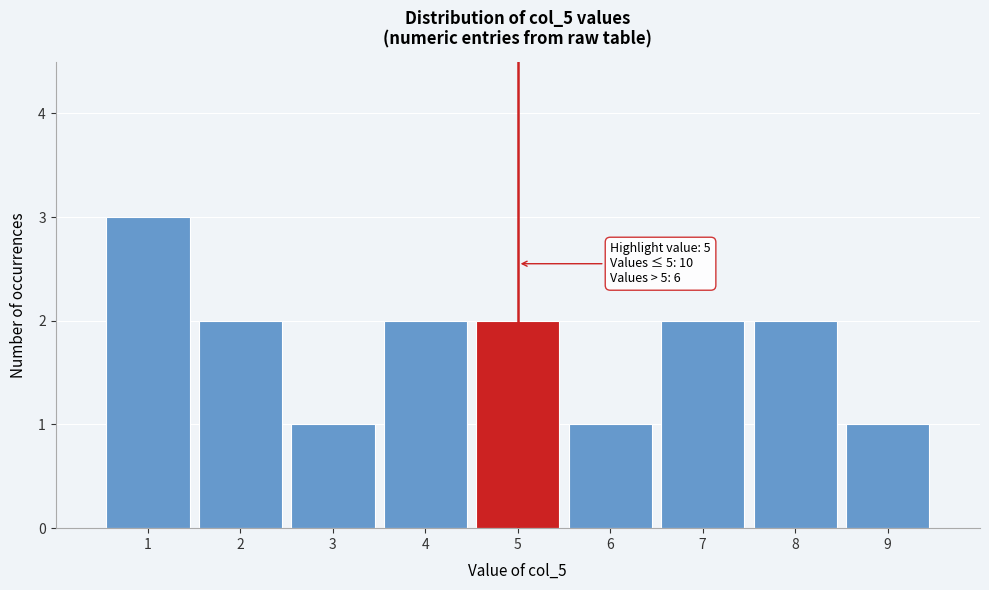

Over which range of the x-axis is the bar tallest?

0.5 to 1.5